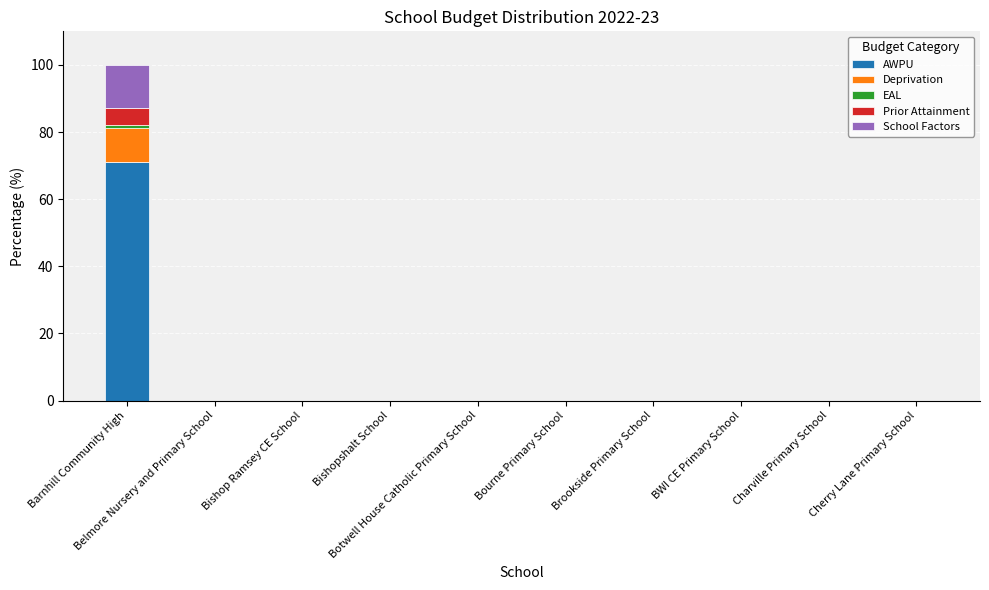

What is the sum of all AWPU values?

71.2